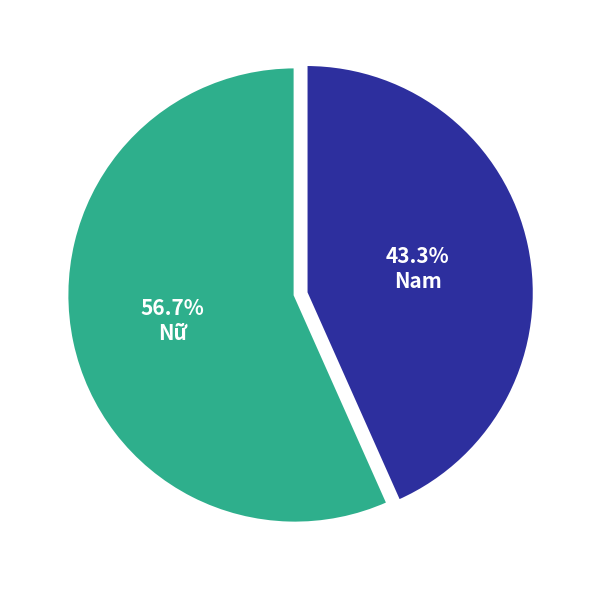

Is there any slice that represents more than half of the pie?

Yes